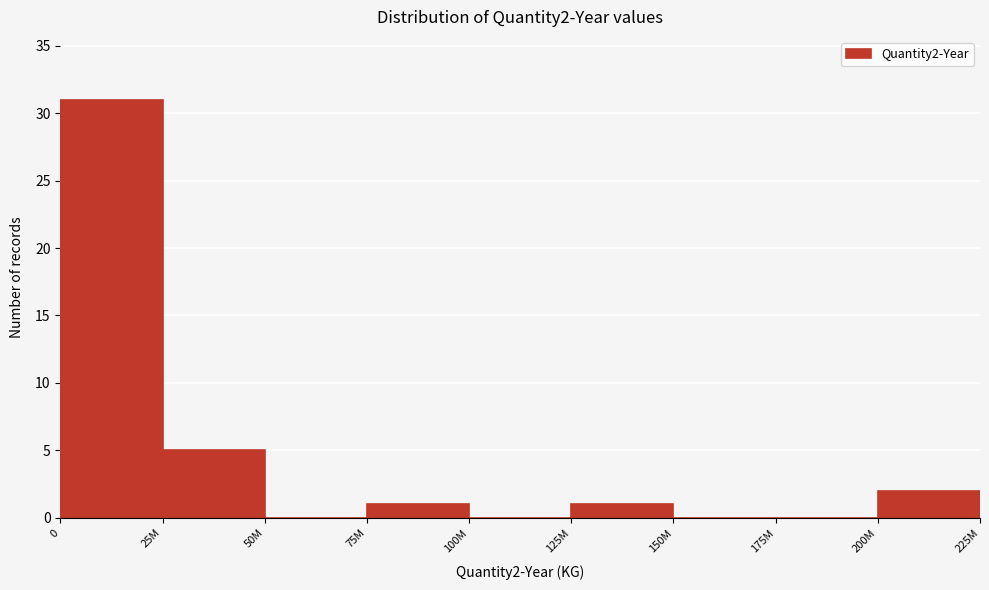

Reading right to left, list all the values displayed in this chart.

200M=2	175M=0	150M=0	125M=1	100M=0	75M=1	50M=0	25M=5	0=31